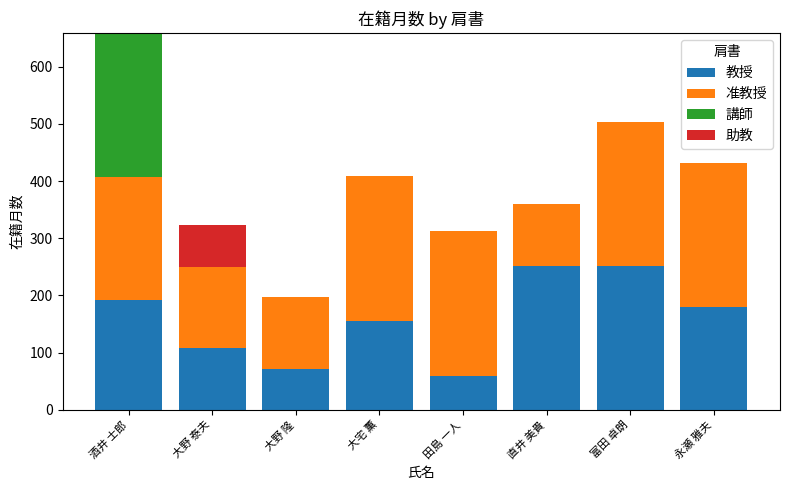

Are the bars horizontal?

No